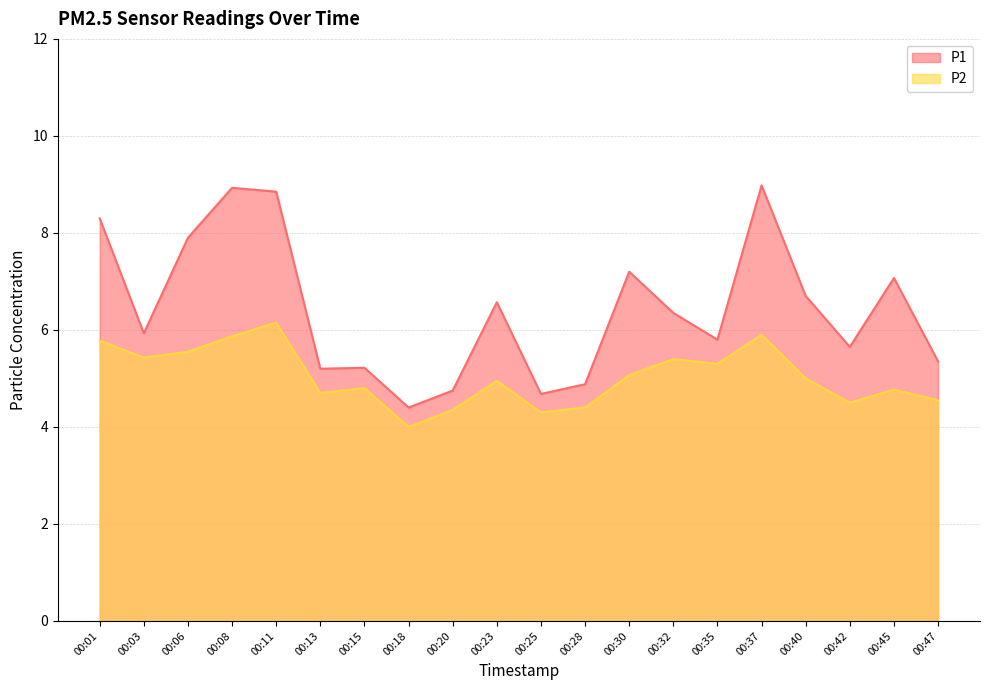

What are all the series names shown in the legend?

P1, P2